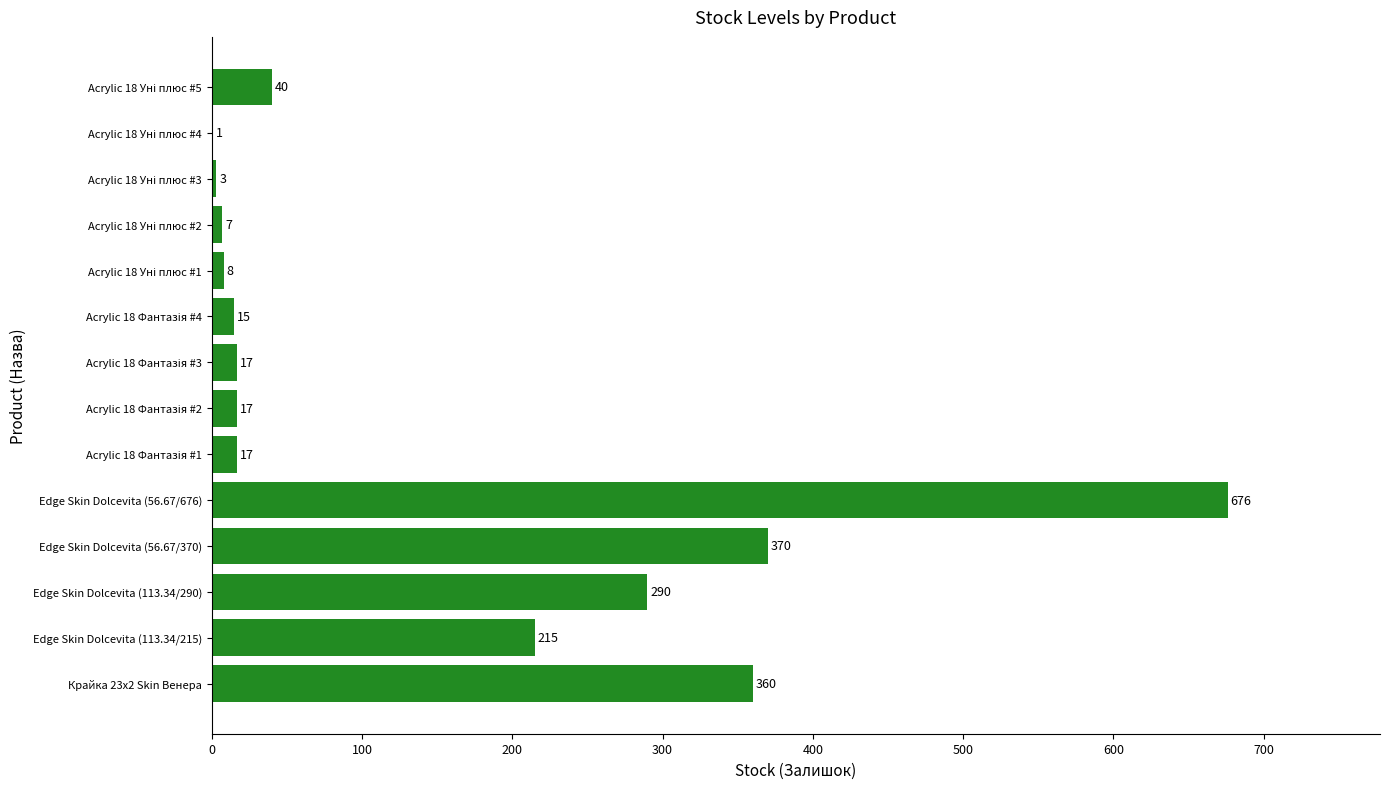

What is the sum of all values?

2036